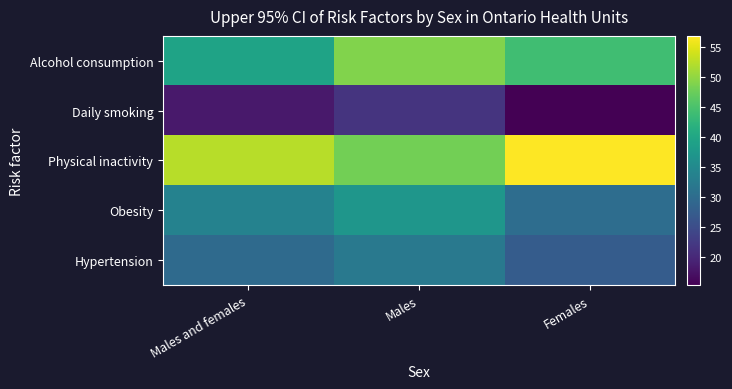

Reading right to left, what are all the values shown in this chart?

Alcohol consumption: Females=44.1	Males=49.0	Males and females=39.5
Daily smoking: Females=15.3	Males=21.5	Males and females=18.2
Physical inactivity: Females=56.9	Males=48.1	Males and females=52.4
Obesity: Females=30.1	Males=37.2	Males and females=33.7
Hypertension: Females=27.4	Males=32.1	Males and females=29.6